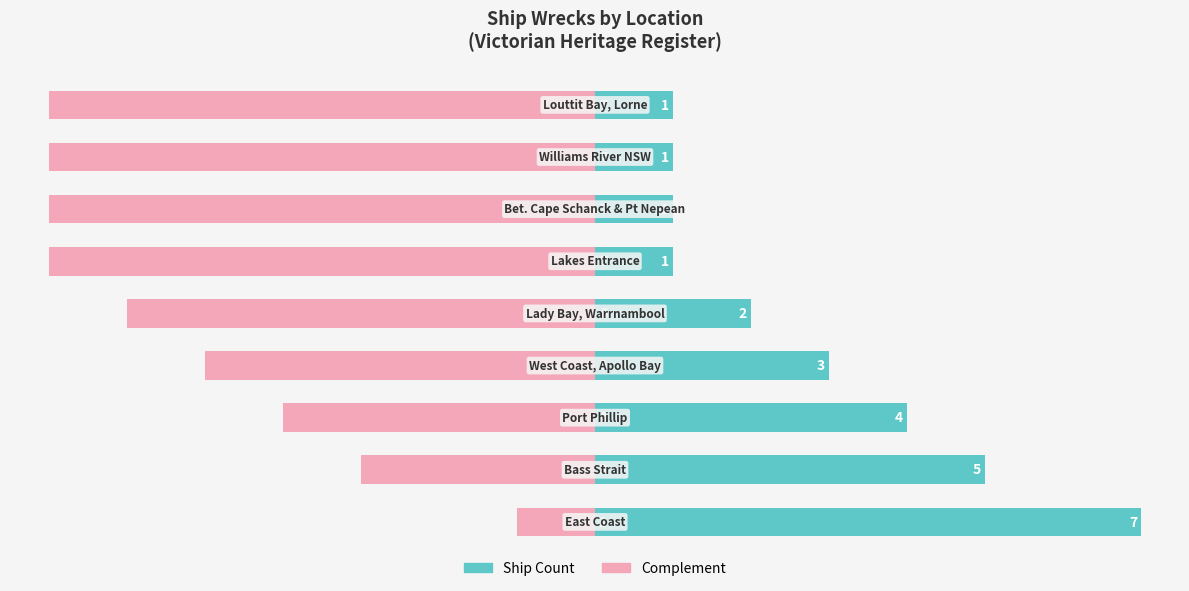

What is the value of the Remaining bar at the 5th from the left?

-6